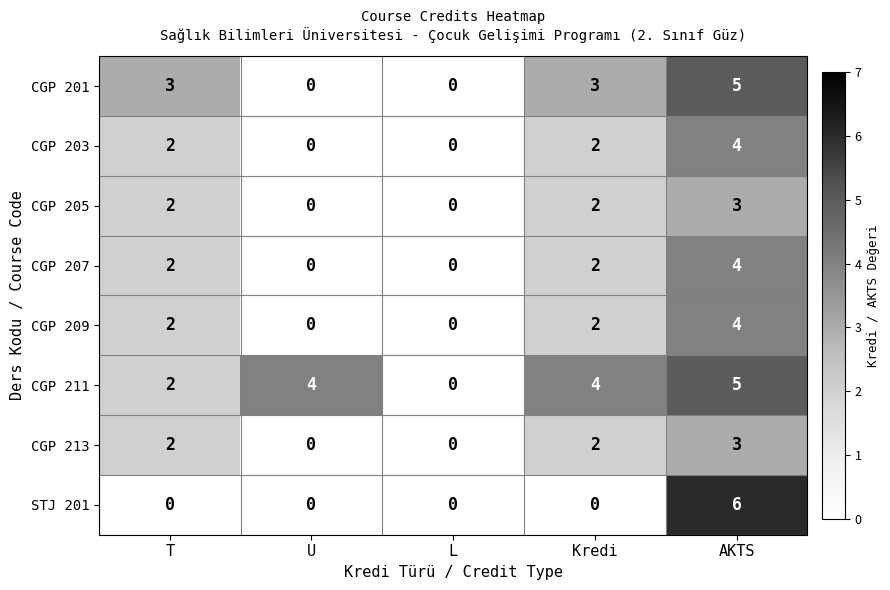

Is the value of CGP 213 at AKTS greater than the value of CGP 203 at U?

Yes